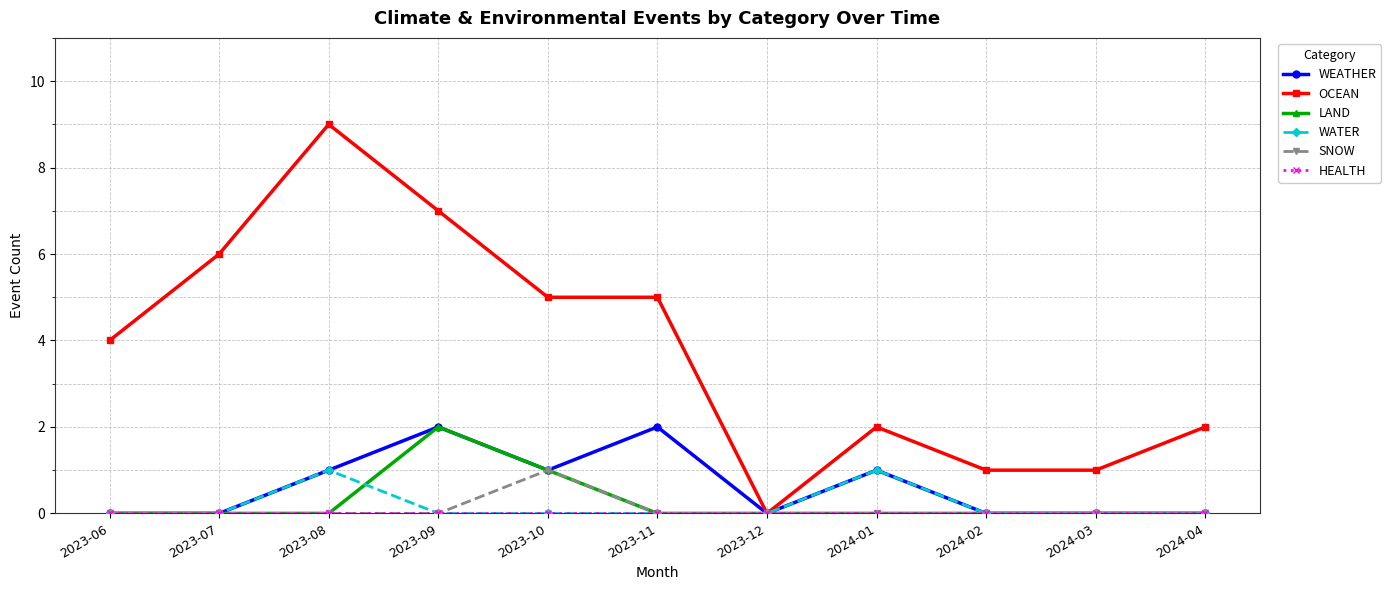

Is it true that SNOW equals 0 at 2023-06?

True